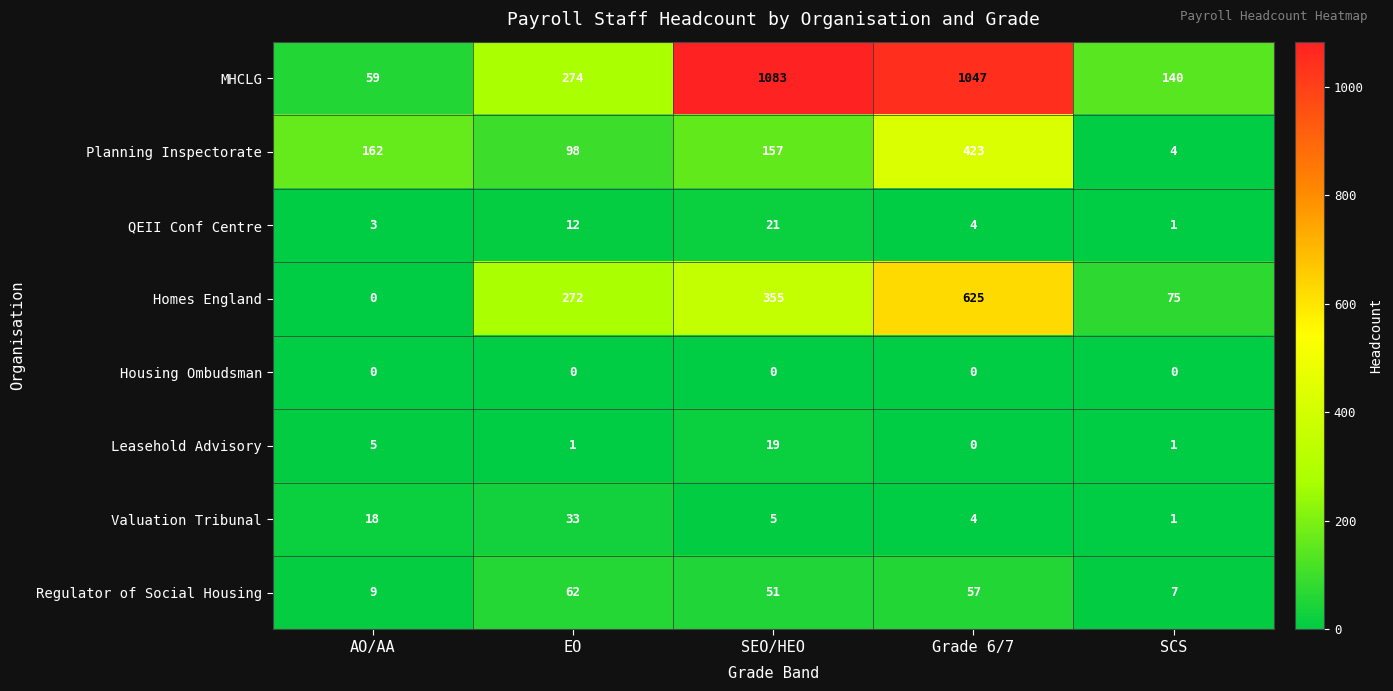

Between AO/AA and EO, which series saw the biggest shift?

Homes England